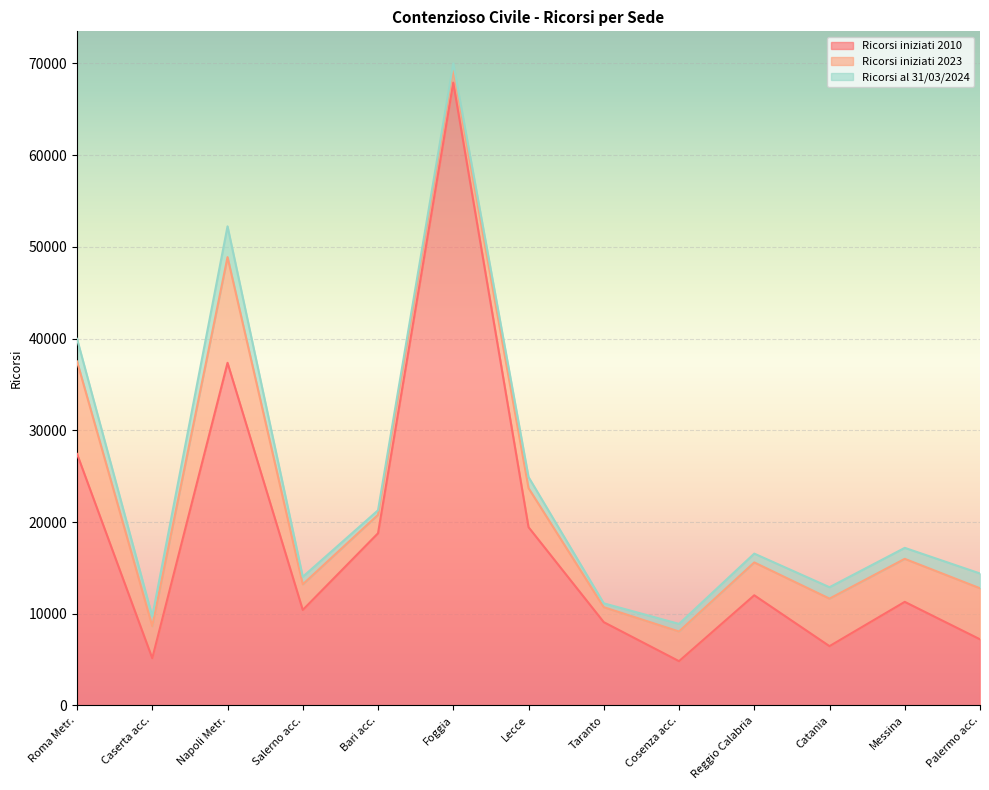

What is the smallest value displayed?

421